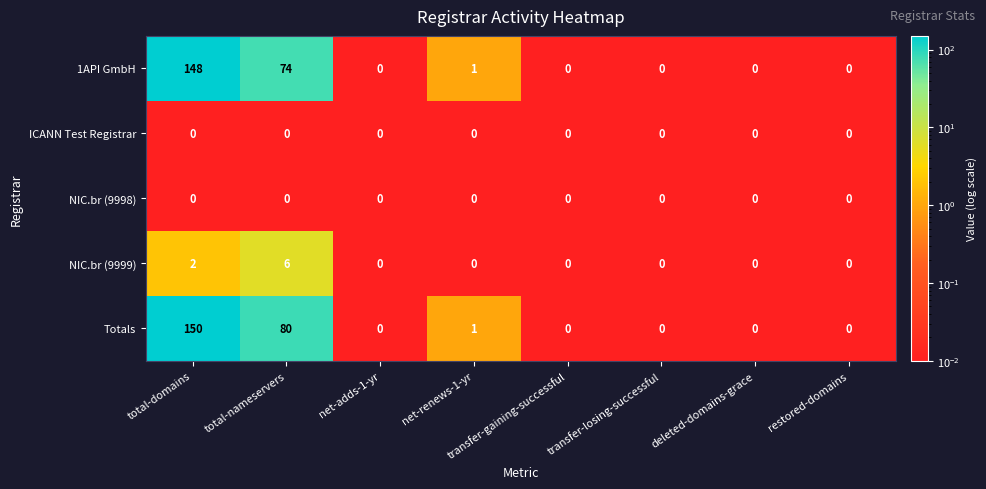

Is it true that 1API GmbH equals 0 at net-adds-1-yr?

True